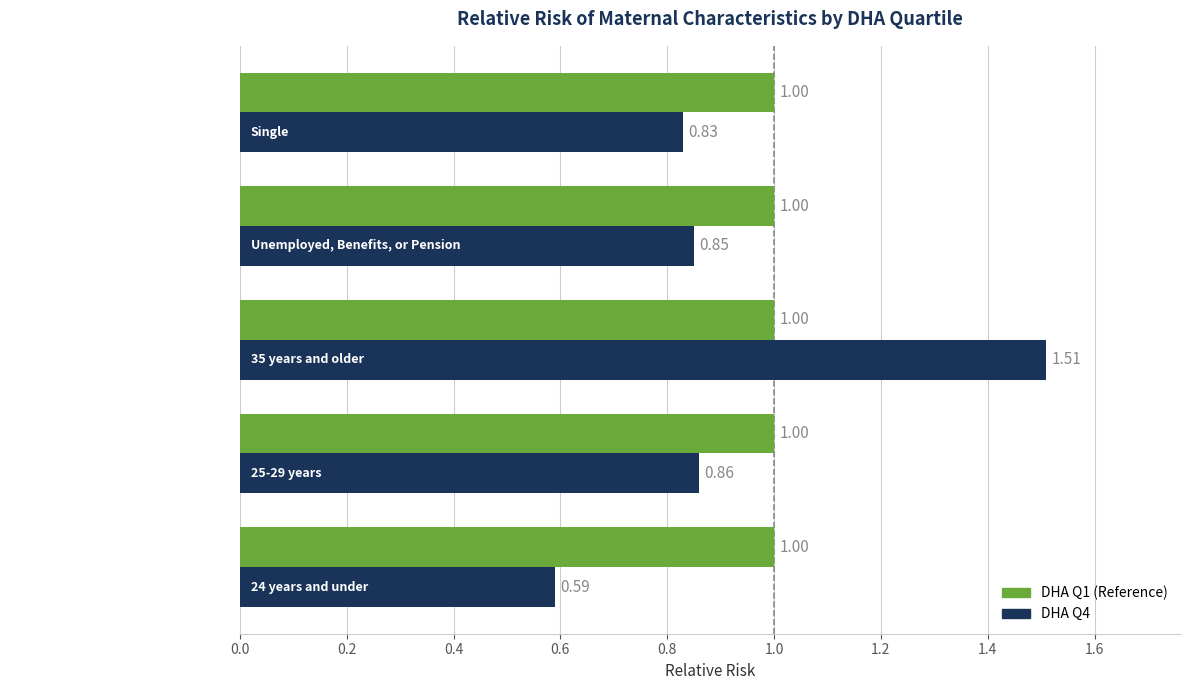

At which category is the sum across all series the highest?

35 years and older